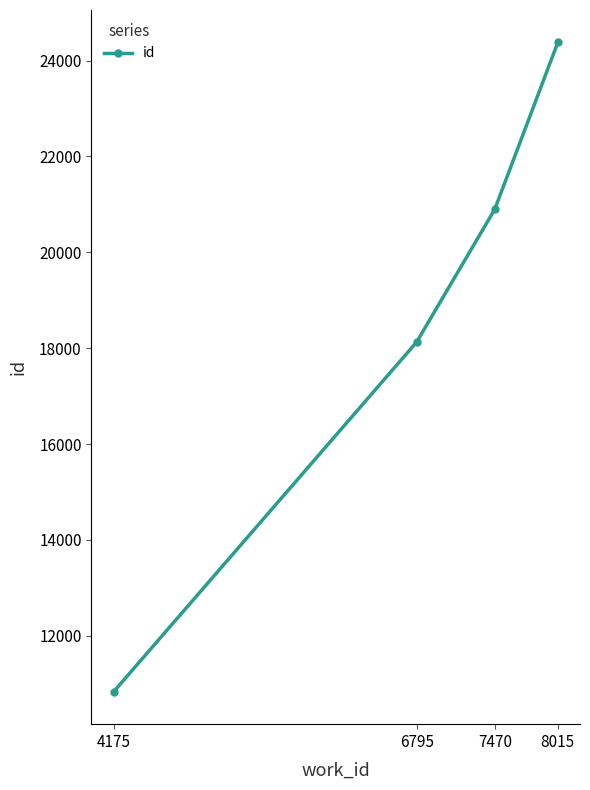

What is the change in value from 4175 to 7470?

+10065